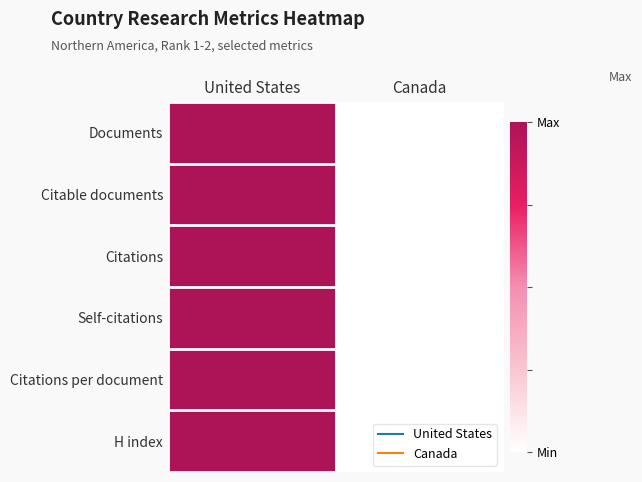

Reading left to right, extract all data points from this chart.

Documents: United States=1	Canada=0
Citable documents: United States=1	Canada=0
Citations: United States=1	Canada=0
Self-citations: United States=1	Canada=0
Citations per document: United States=1	Canada=0
H index: United States=1	Canada=0